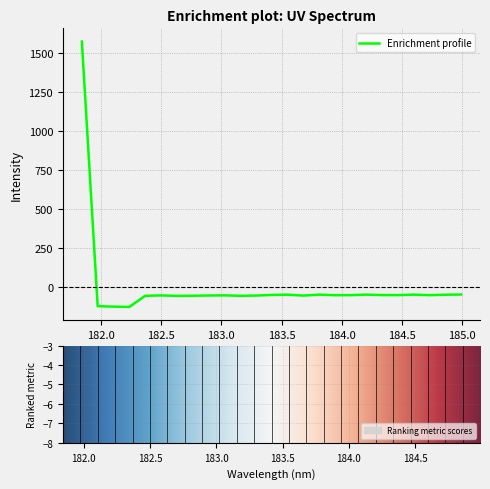

What is the difference between the maximum and minimum values?

1698.5